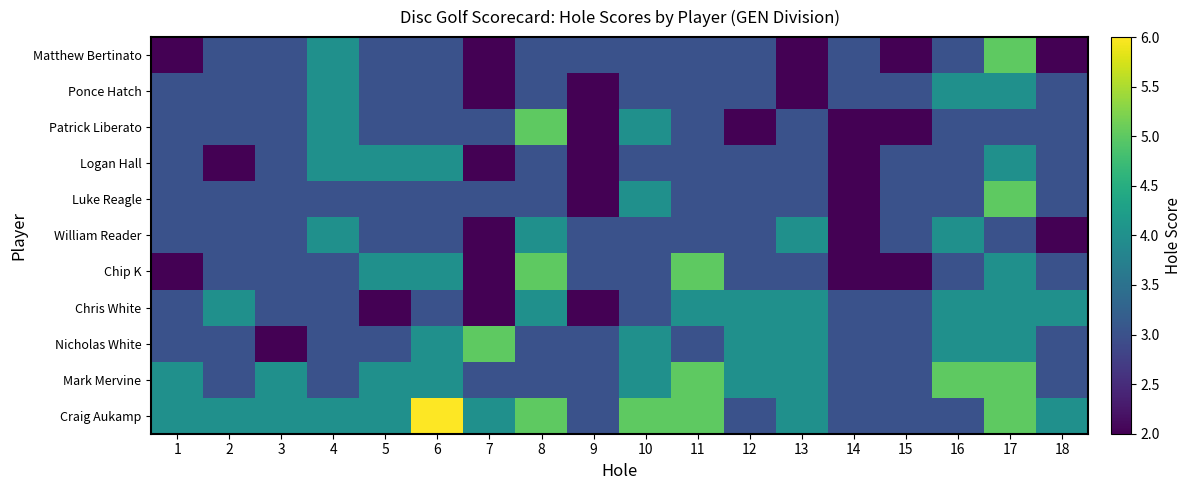

List the series in order of their peak value, lowest first.

Ponce Hatch, Logan Hall, William Reader, Chris White, Matthew Bertinato, Patrick Liberato, Luke Reagle, Chip K, Nicholas White, Mark Mervine, Craig Aukamp